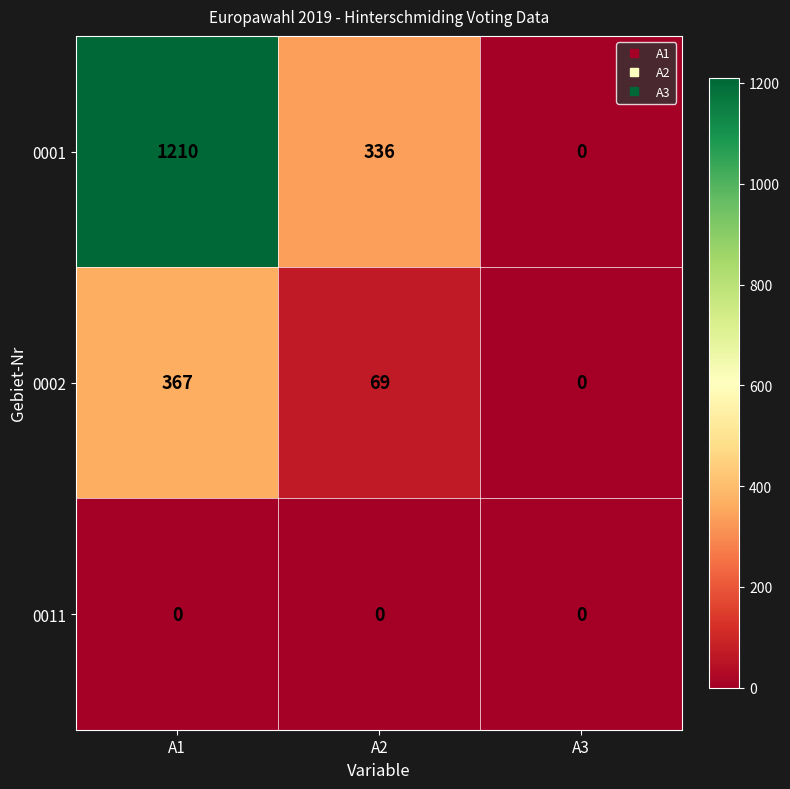

Count the number of categories in the chart.

3